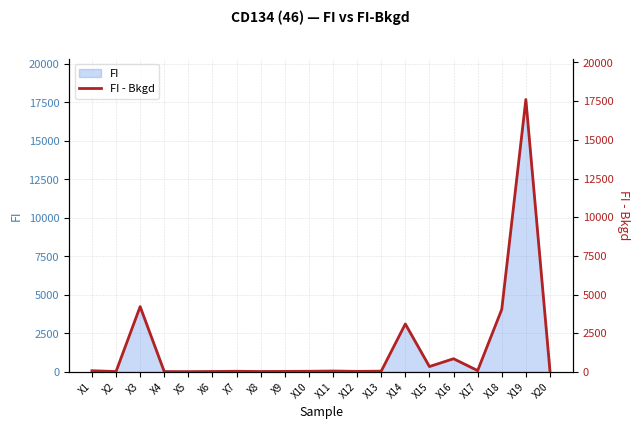

List the labels in order of value, largest first.

X19, X3, X18, X14, X16, X15, X17, X1, X20, X11, X13, X7, X10, X12, X9, X6, X8, X2, X4, X5